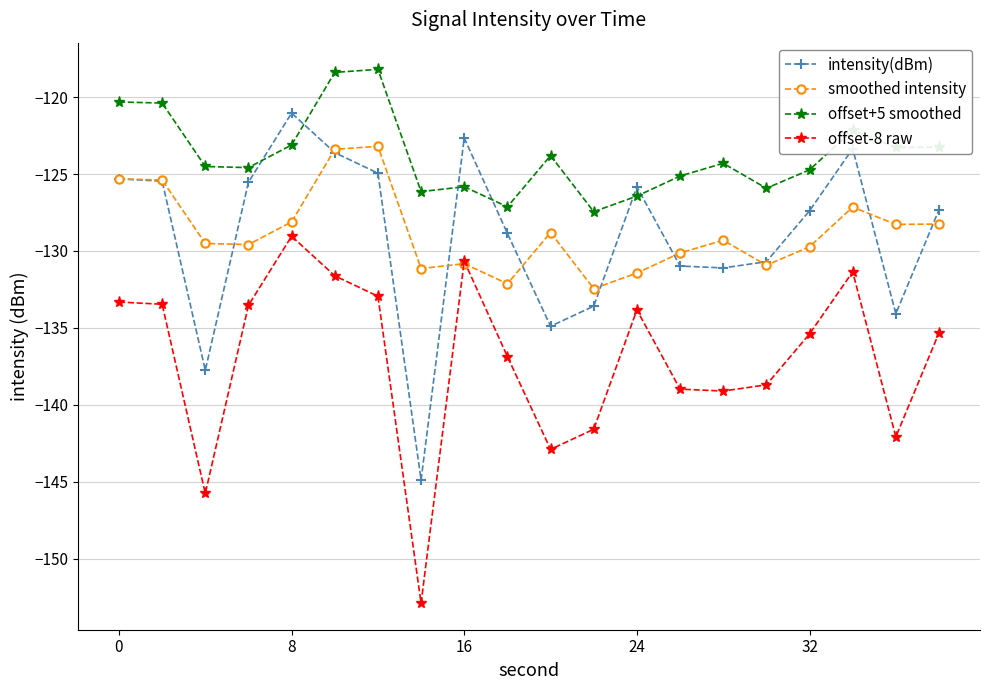

How many lines are shown in the chart?

4